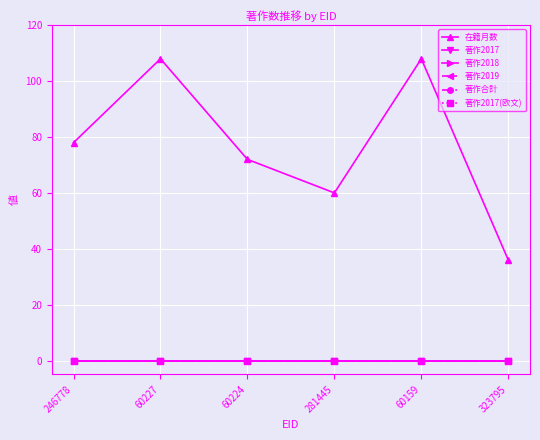

The 著作2017 series shows 0 at 60224. True or false?

True